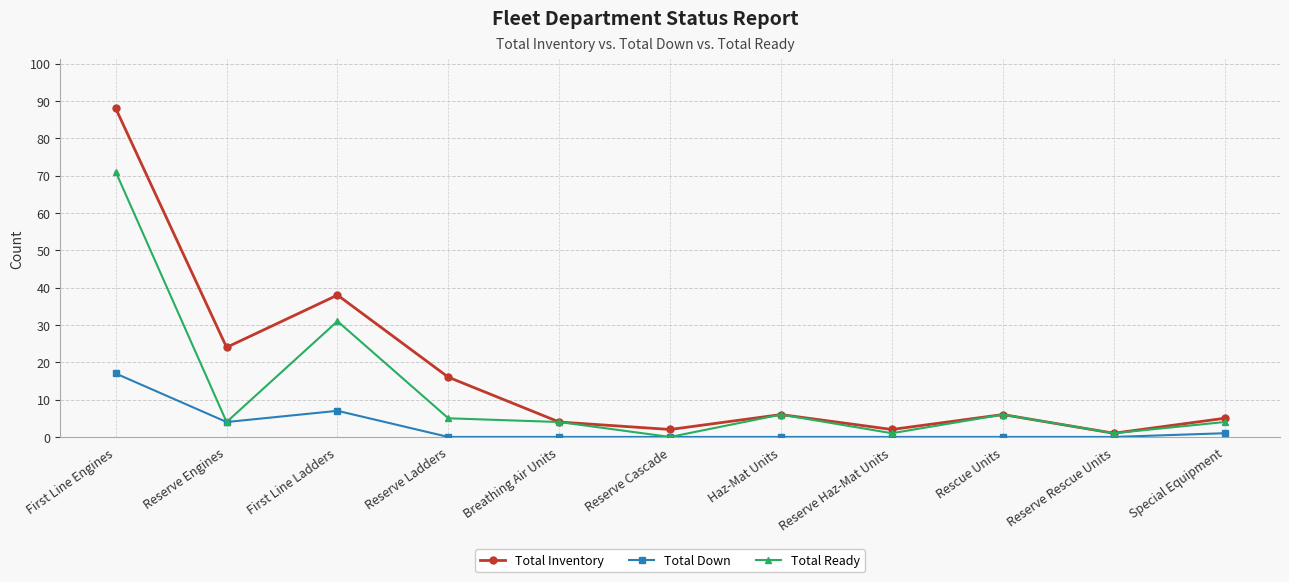

Reading left to right, what are all the values shown in this chart?

Total Inventory: First Line Engines=88	Reserve Engines=24	First Line Ladders=38	Reserve Ladders=16	Breathing Air Units=4	Reserve Cascade=2	Haz-Mat Units=6	Reserve Haz-Mat Units=2	Rescue Units=6	Reserve Rescue Units=1	Special Equipment=5
Total Down: First Line Engines=17	Reserve Engines=4	First Line Ladders=7	Reserve Ladders=0	Breathing Air Units=0	Reserve Cascade=0	Haz-Mat Units=0	Reserve Haz-Mat Units=0	Rescue Units=0	Reserve Rescue Units=0	Special Equipment=1
Total Ready: First Line Engines=71	Reserve Engines=4	First Line Ladders=31	Reserve Ladders=5	Breathing Air Units=4	Reserve Cascade=0	Haz-Mat Units=6	Reserve Haz-Mat Units=1	Rescue Units=6	Reserve Rescue Units=1	Special Equipment=4